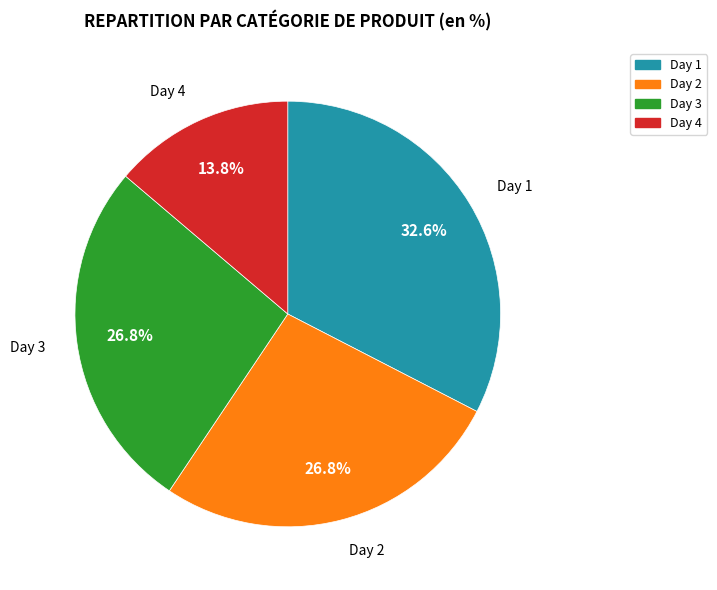

What portion of the pie excludes Day 4?

86.2%